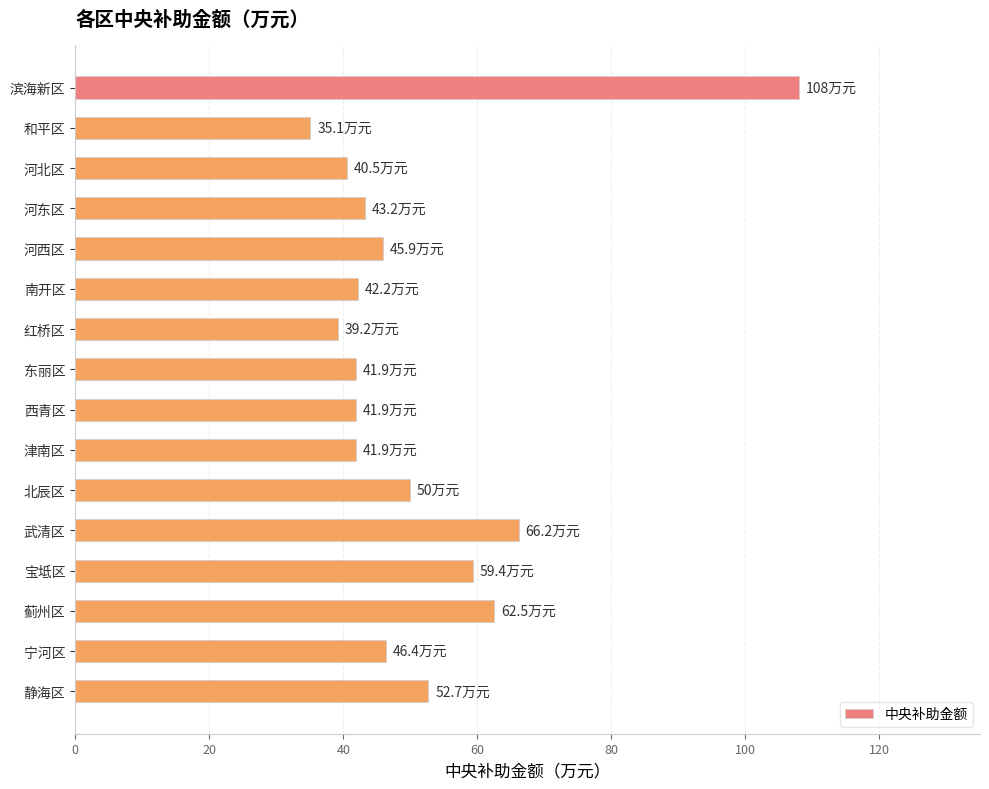

Is it true that the value at 和平区 is 35.1?

True